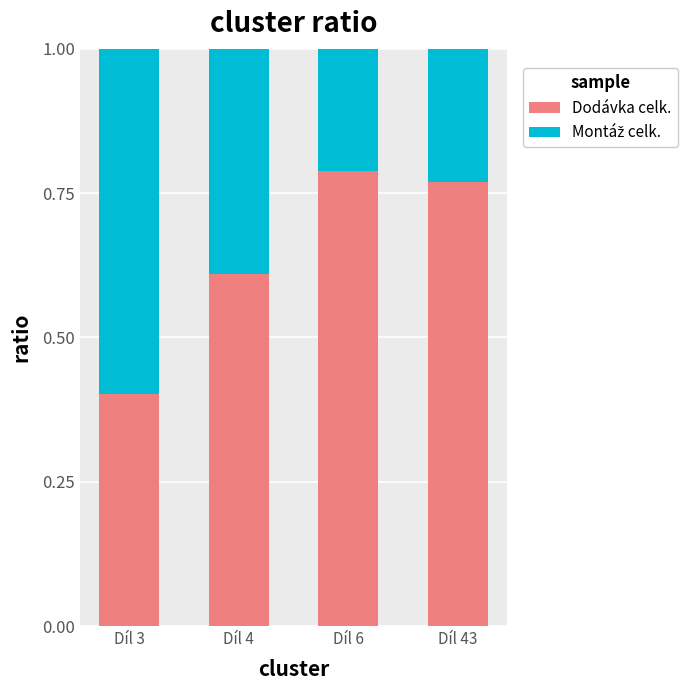

At which label is Dodávka celk. closest to 0?

Díl 3